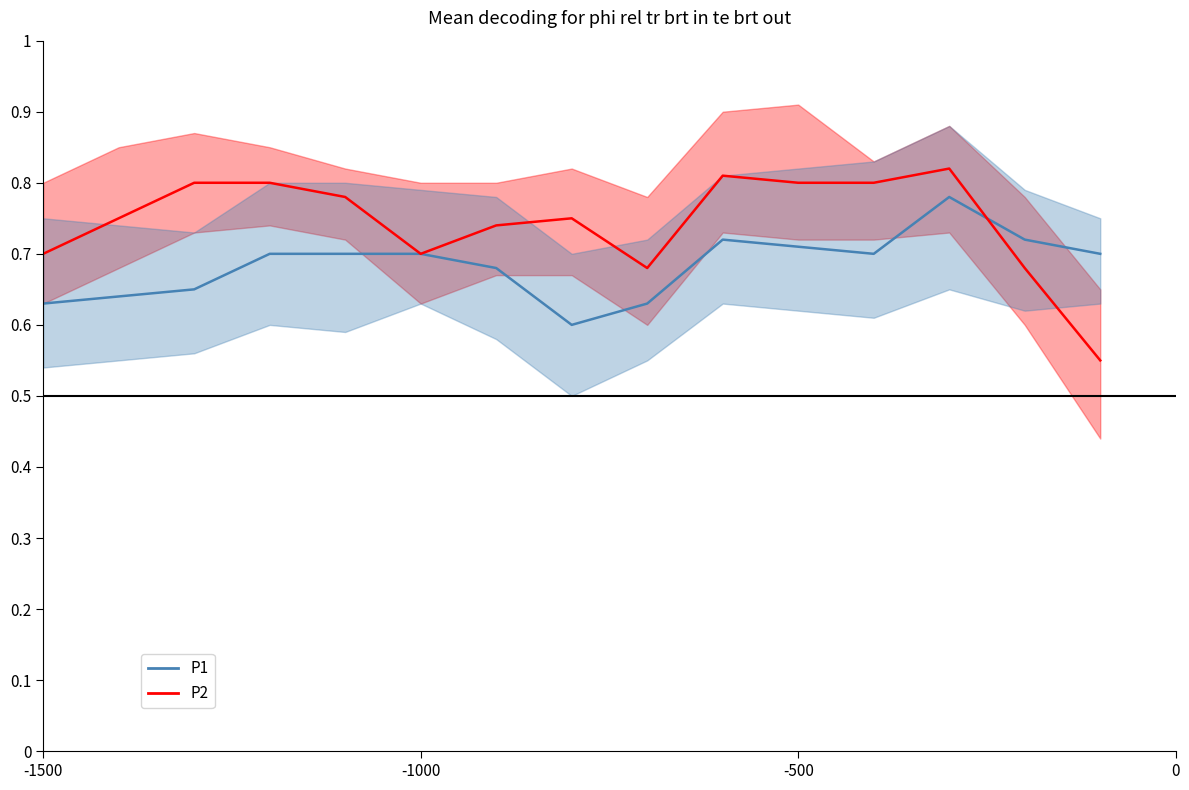

How many P1 values are between 0 and 1?

15